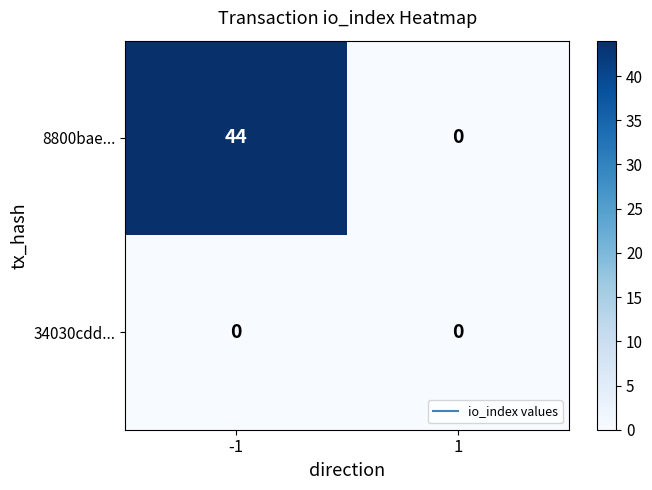

At how many categories does at least one series exceed 32?

1